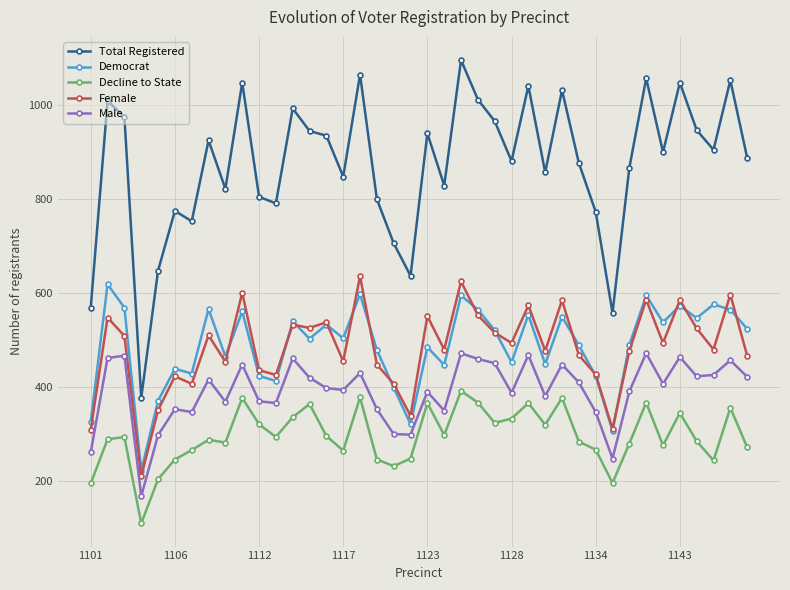

What is the highest value of the Male series?

471